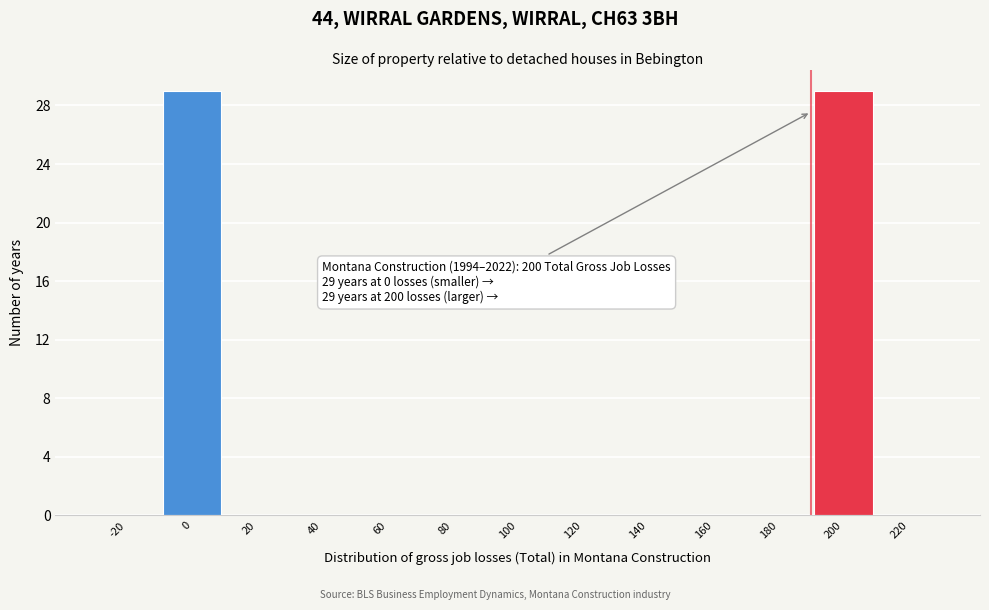

Reading left to right, what are all the values shown in this chart?

-20=0	0=29	20=0	40=0	60=0	80=0	100=0	120=0	140=0	160=0	180=0	200=29	220=0